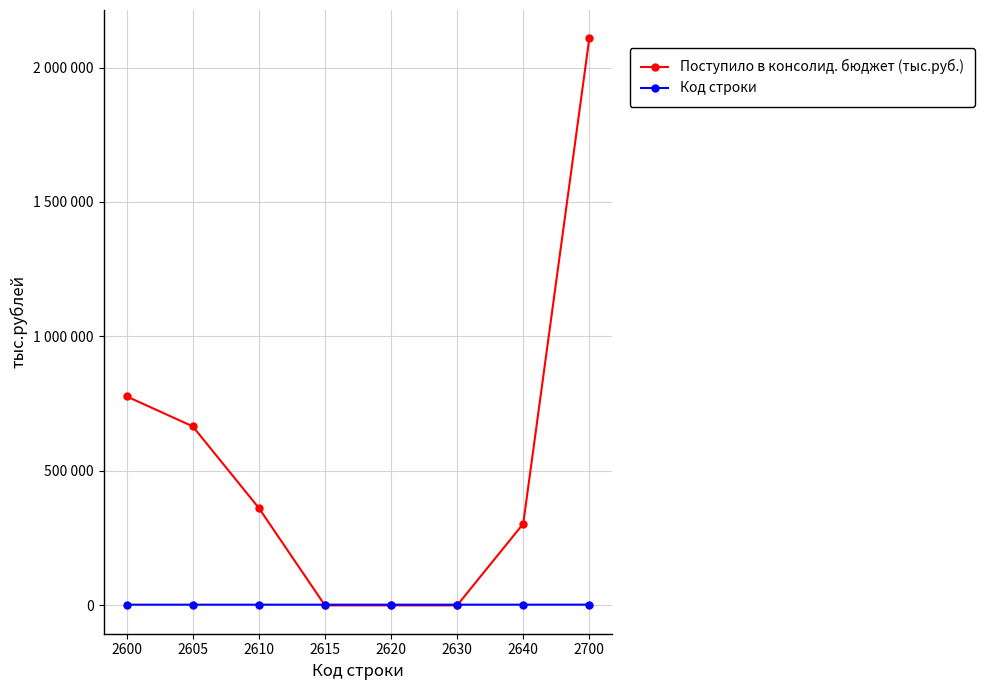

Which series has the largest total across all categories?

Поступило в консолид. бюджет (тыс.руб.)